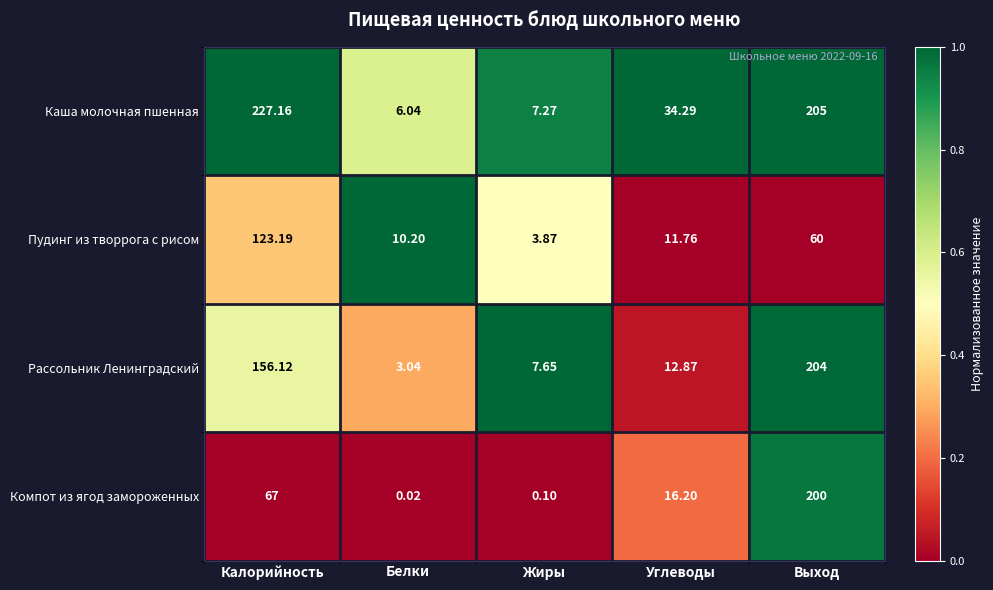

Rank the series by their average value, from highest to lowest.

Каша молочная пшенная, Рассольник Ленинградский, Компот из ягод замороженных, Пудинг из творрога с рисом